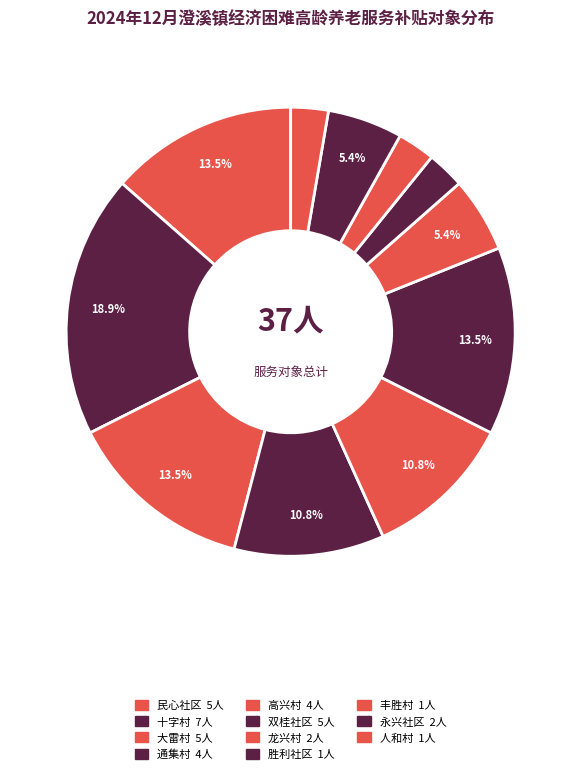

How many segments does this pie chart have?

11